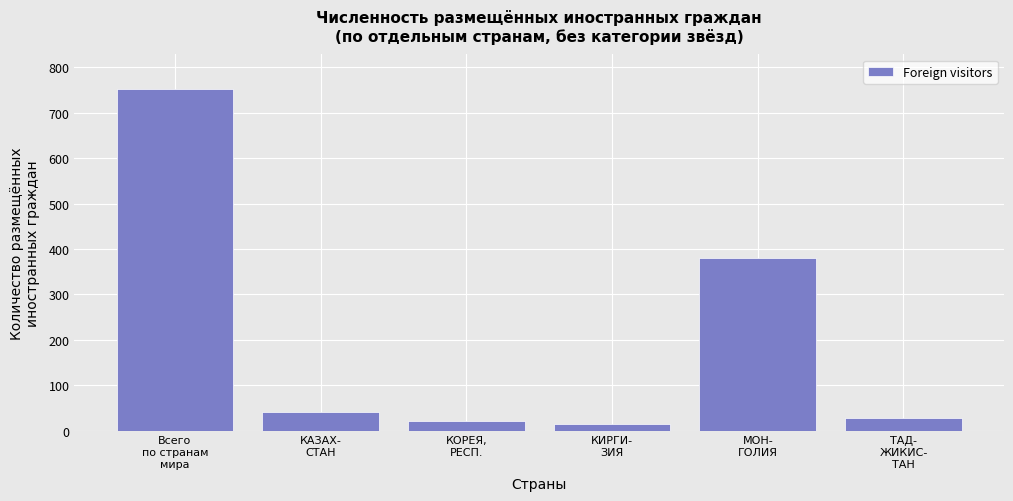

Reading right to left, extract all data points from this chart.

28	381	15	22	40	753